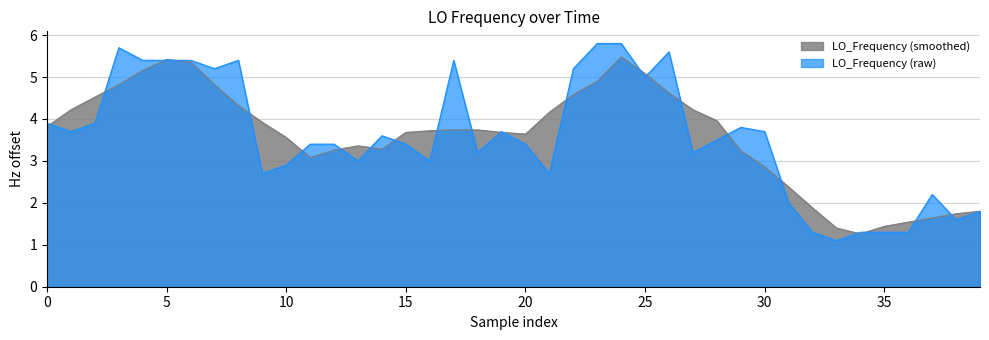

What is the change in value from 16 to 22?

+2.2